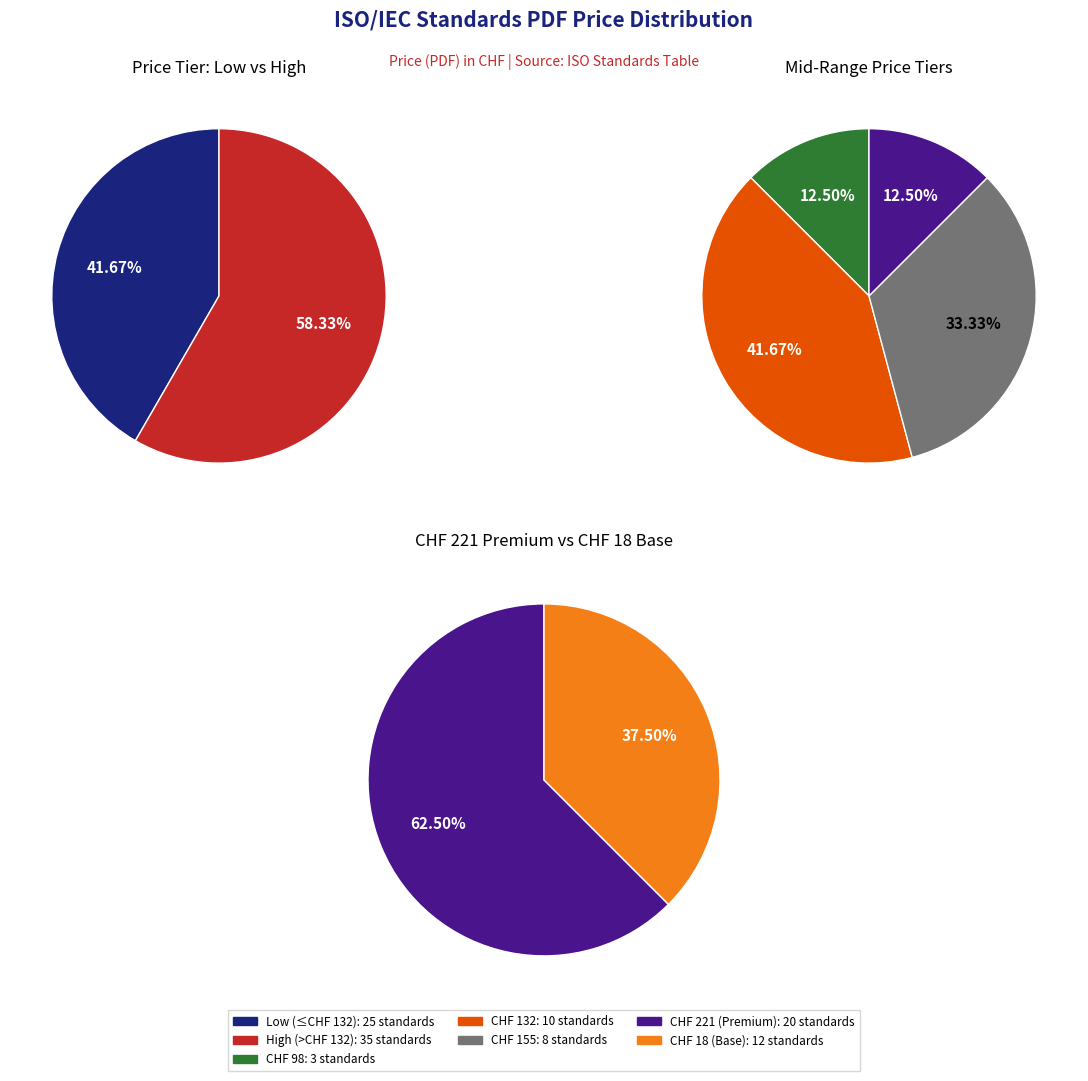

Which has a higher value, CHF 155 or CHF 98?

CHF 155